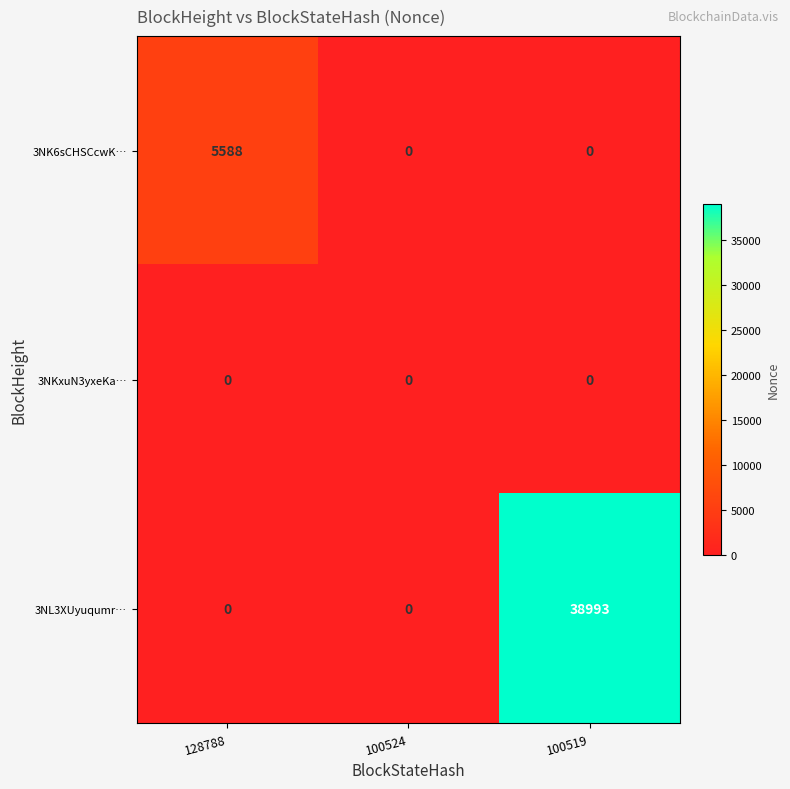

The 3NK6sCHSCcwK… series shows 1770 at 128788. True or false?

False